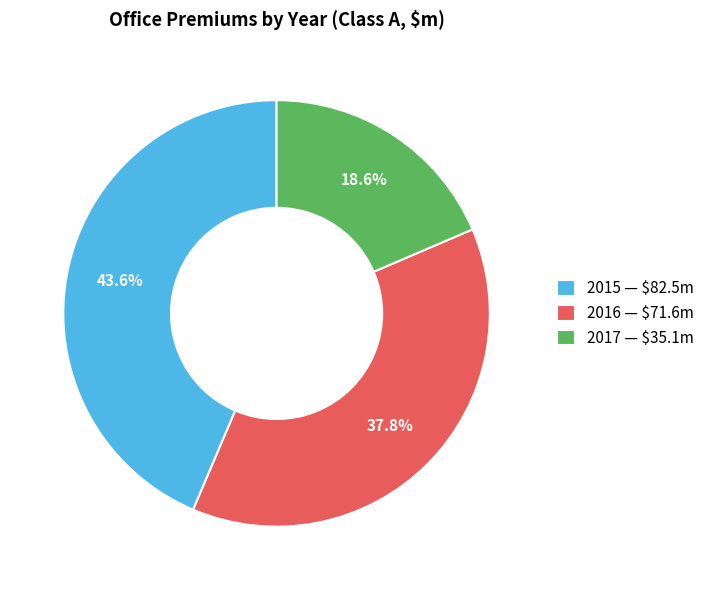

To the nearest percent, what is the average slice percentage?

33%